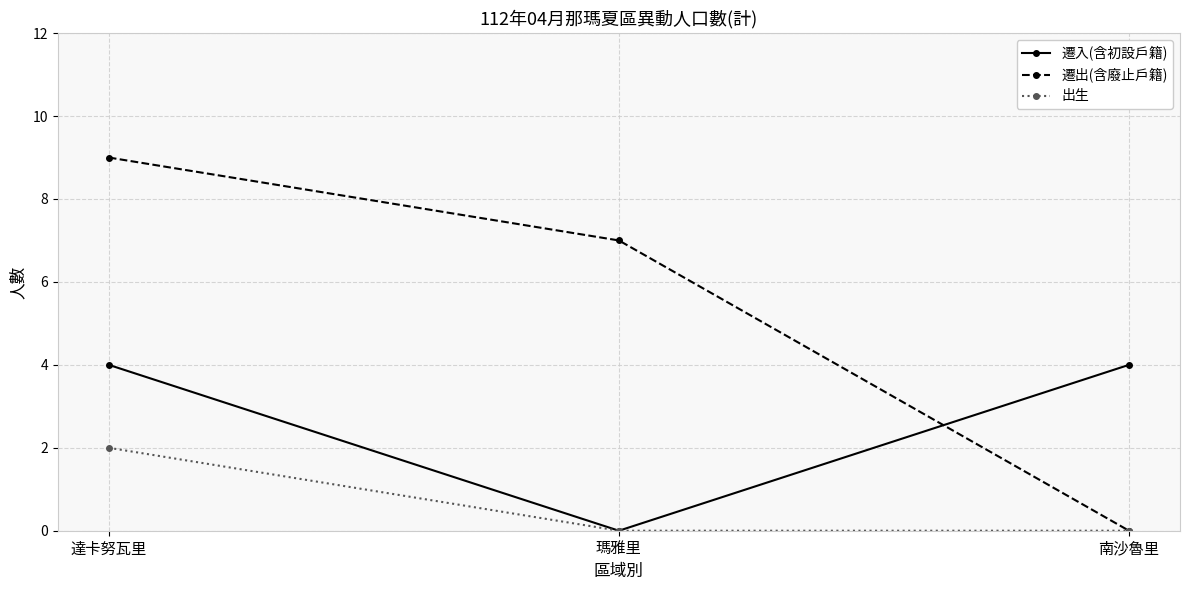

Between 達卡努瓦里 and 南沙魯里, which series saw the biggest shift?

遷出(含廢止戶籍)